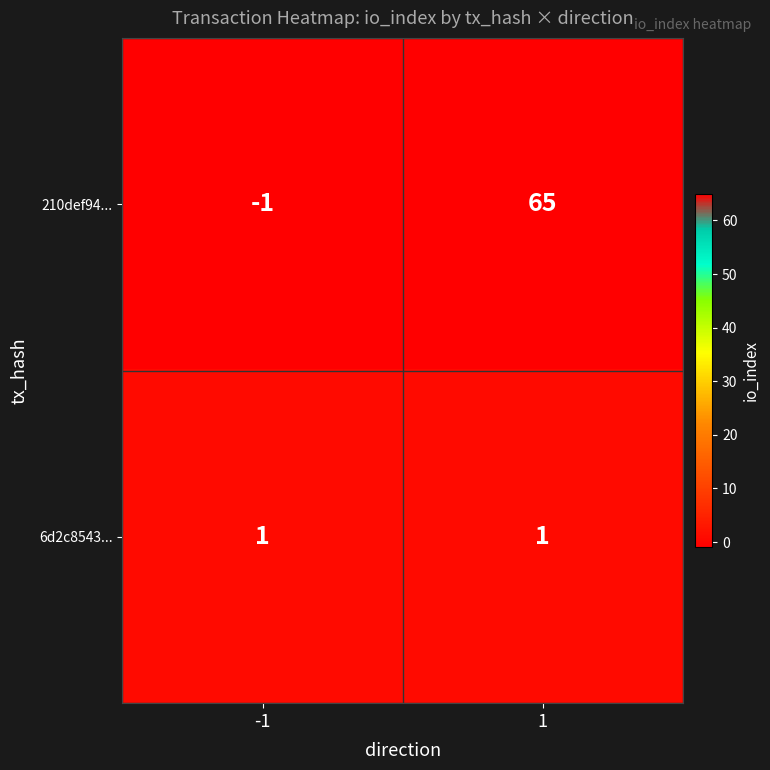

Rank the series by their maximum value, from lowest to highest.

6d2c8543..., 210def94...